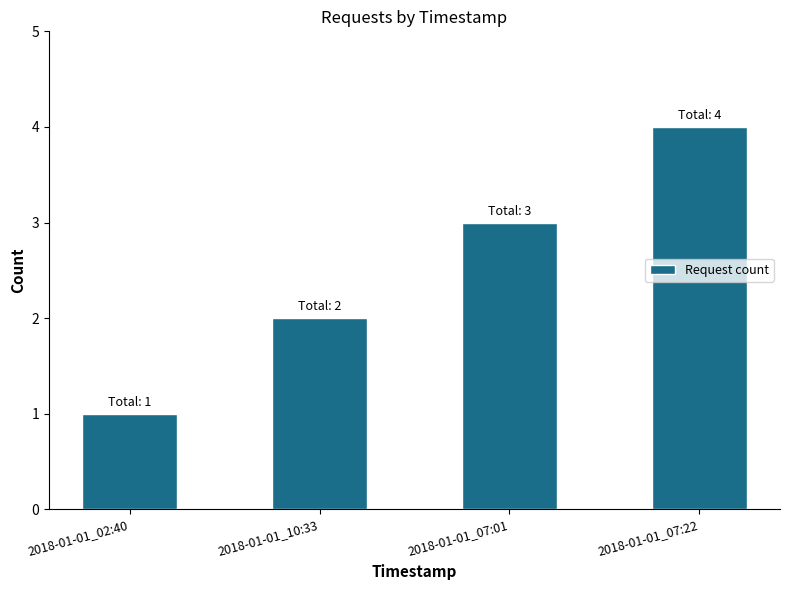

What is the value of the 4th bar from the left?

4